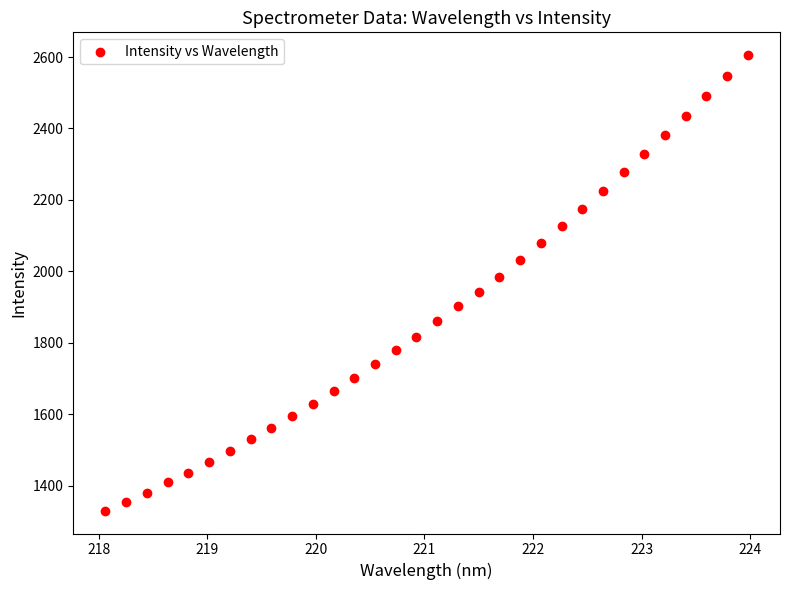

What is the range of X values (max minus min)?

5.9